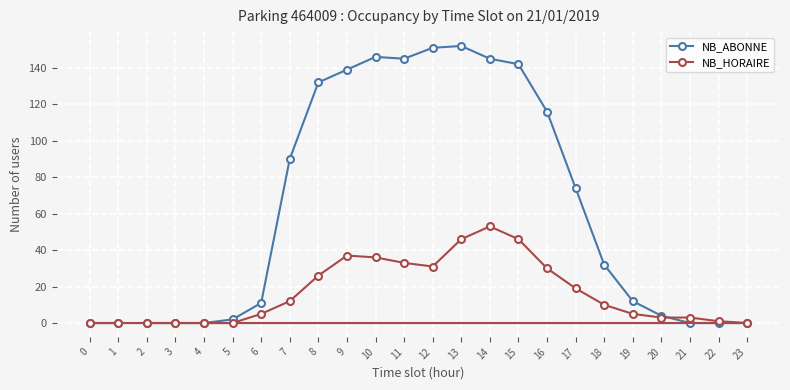

What is the difference between the maximum and second lowest values in the NB_HORAIRE series?

53